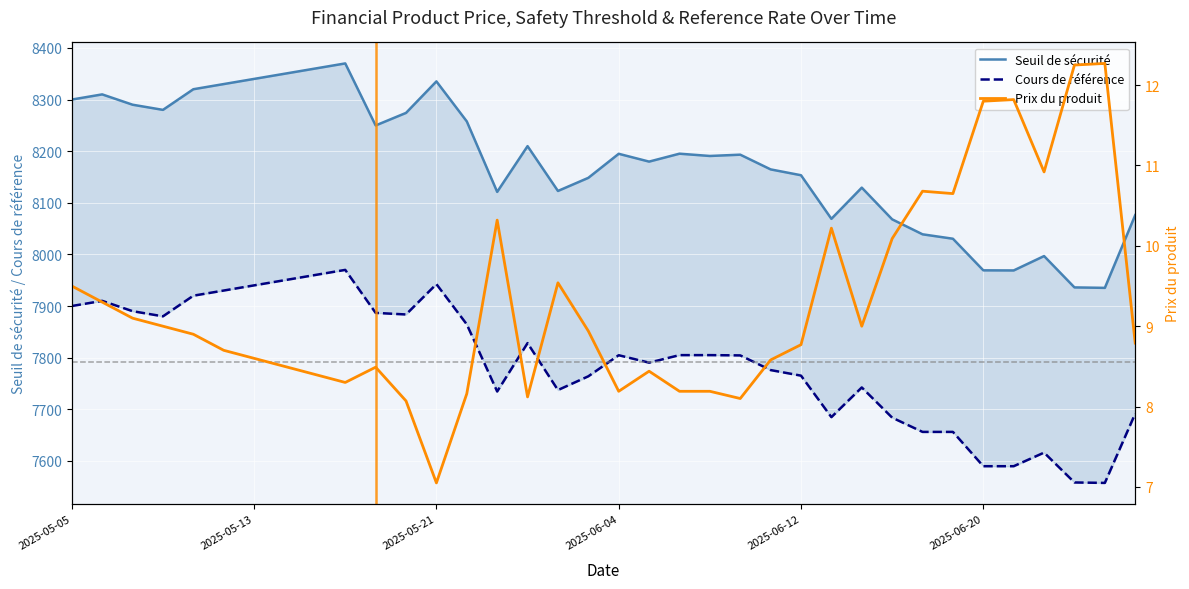

Rank the series at 29 from lowest to highest value.

Prix du produit, Cours de référence, Seuil de sécurité